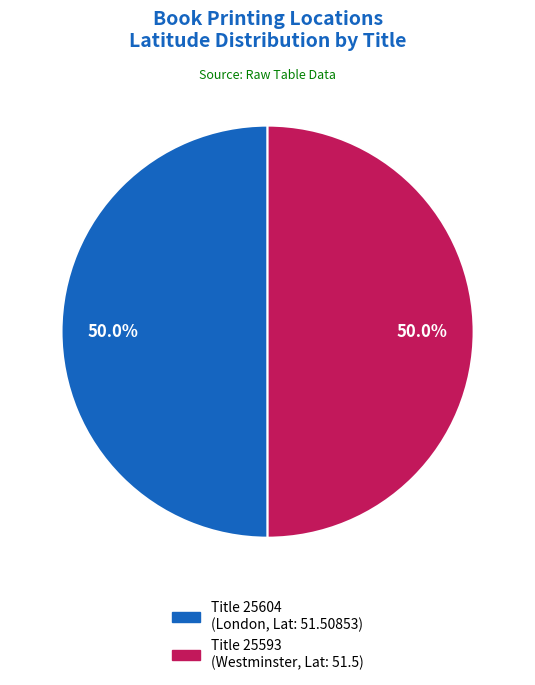

Rank the categories by value from highest to lowest.

25604, 25593